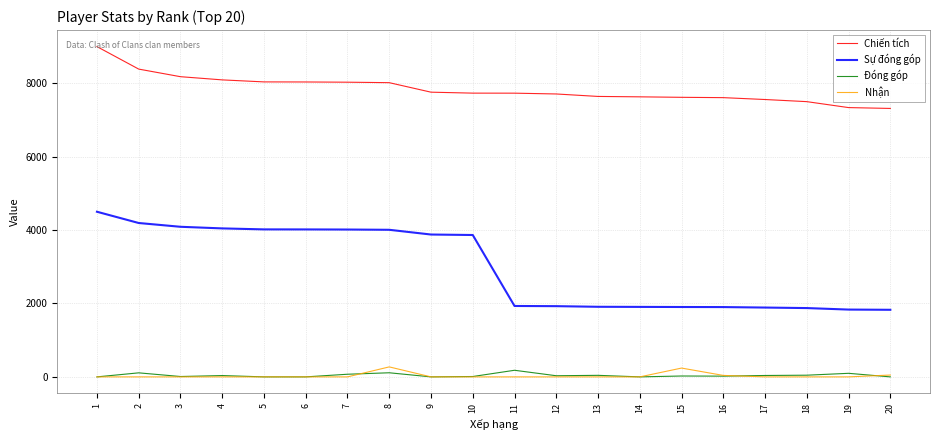

Does the chart have visible grid lines?

Yes